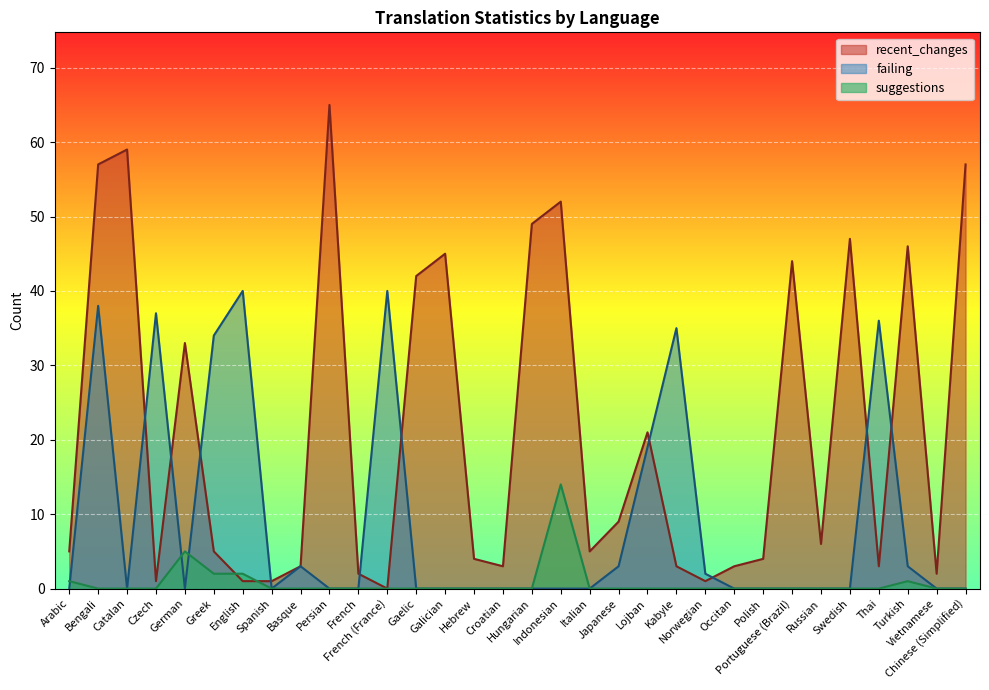

How many lines are shown in the chart?

3